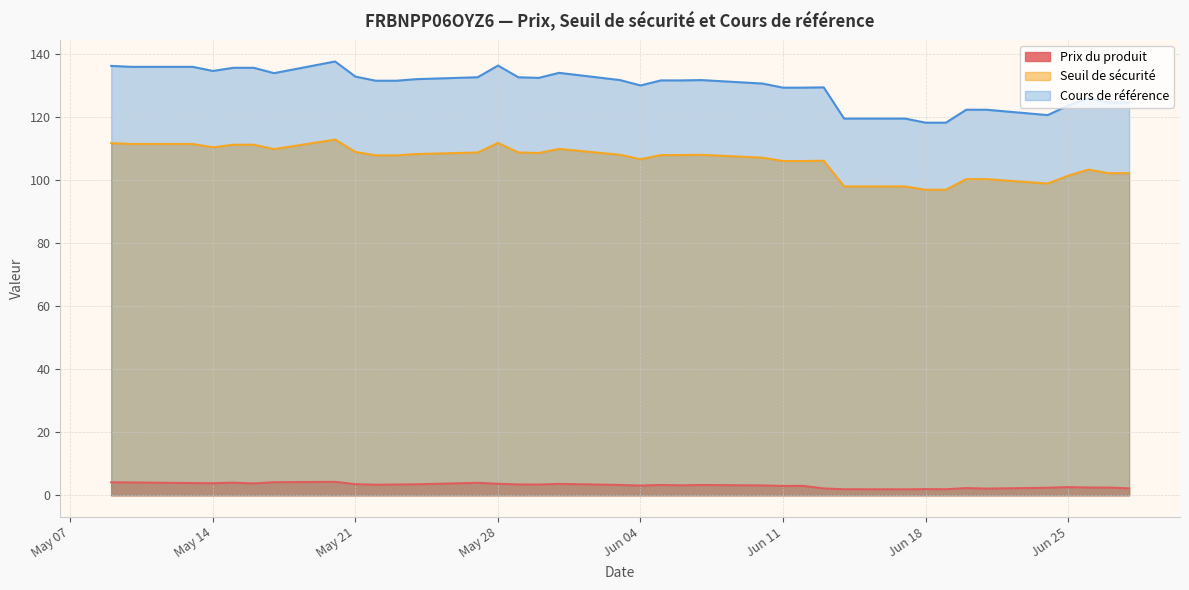

Rank the series by their maximum value, from highest to lowest.

Cours de référence, Seuil de sécurité, Prix du produit